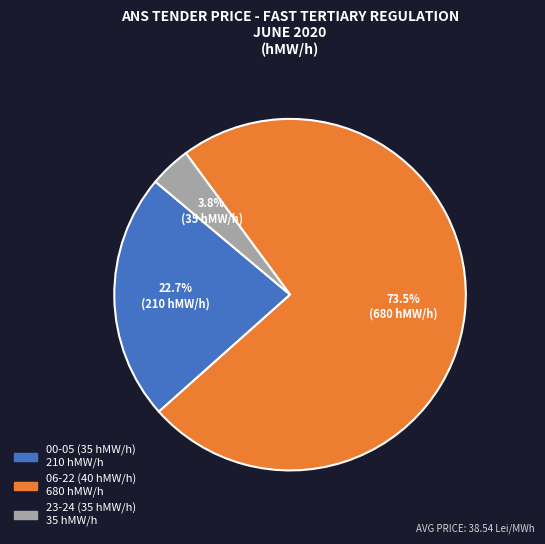

Is there any slice that represents more than half of the pie?

Yes